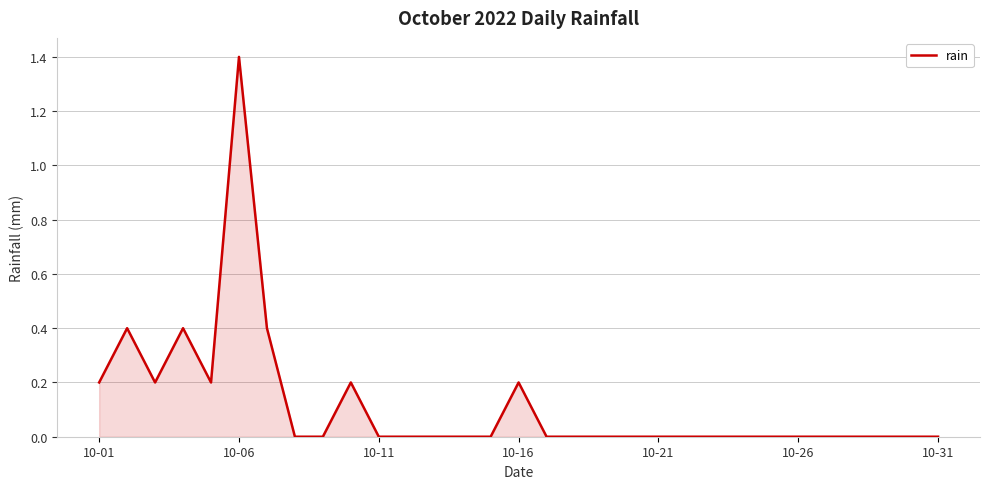

The value at 10-31 is 0.5. True or false?

False